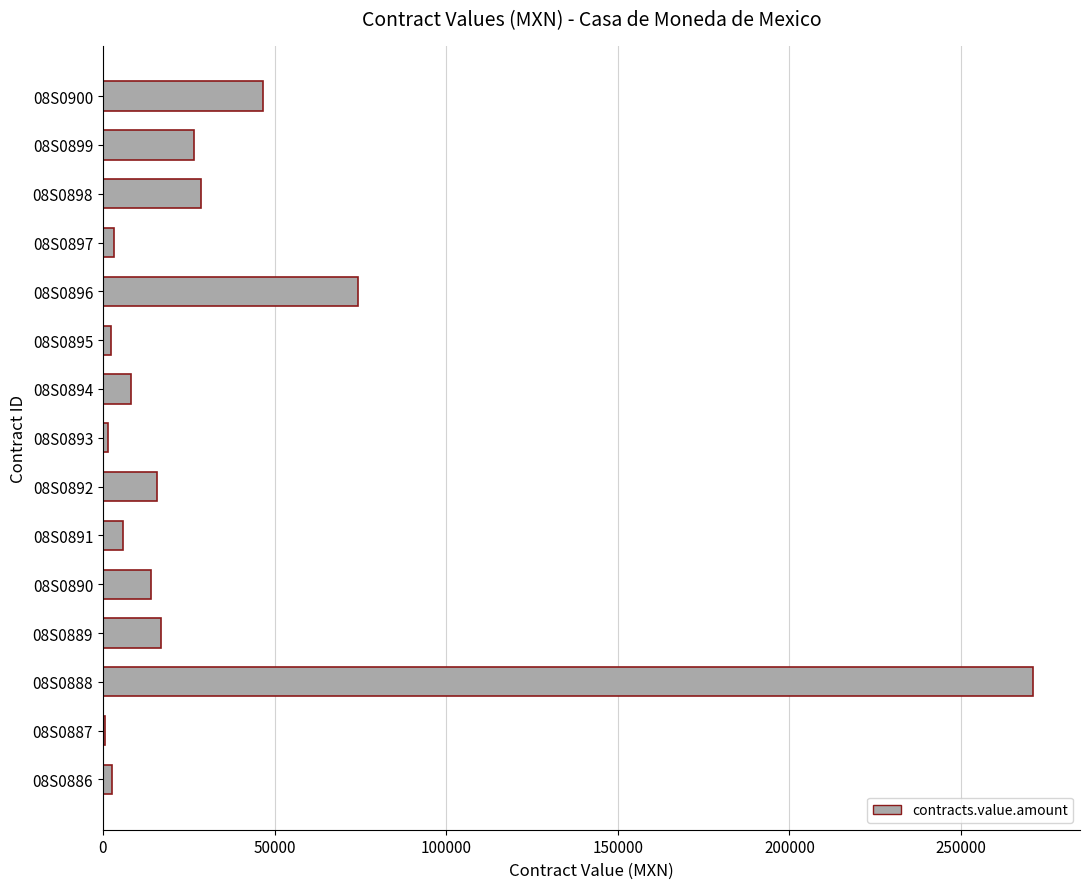

What is the sum of all values?

517807.1